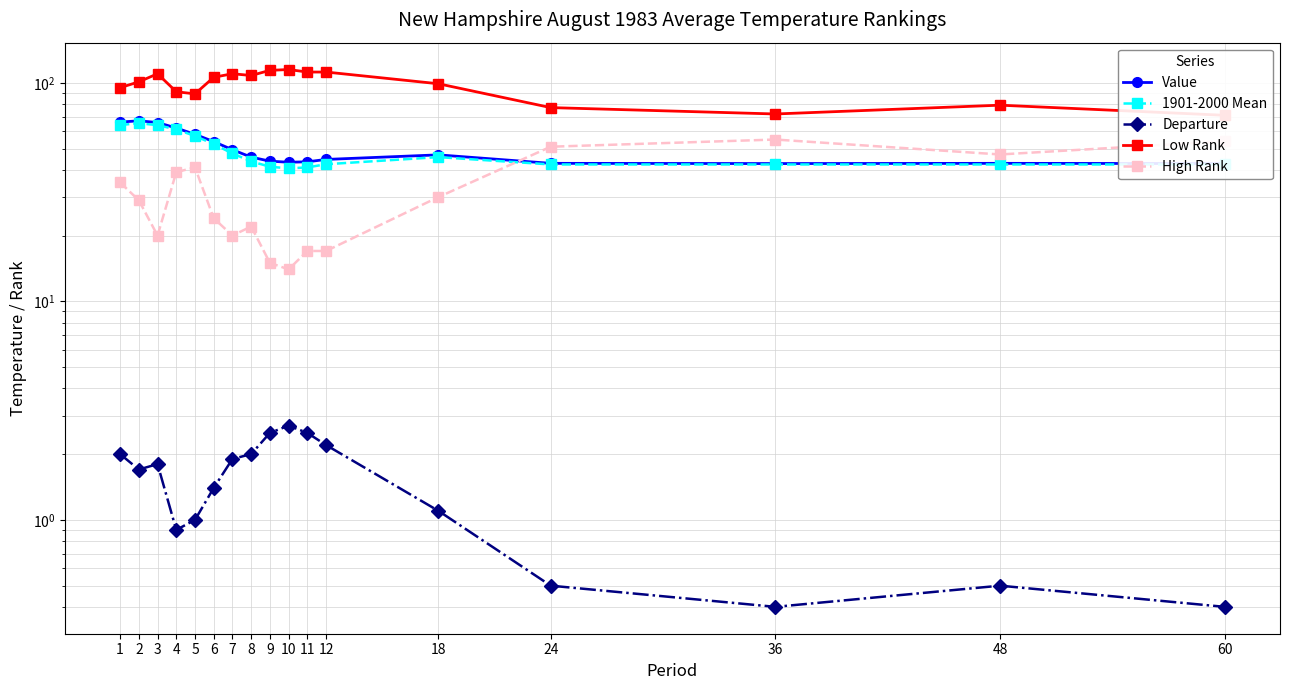

Between 48 and 60, which series saw the biggest shift?

Low Rank